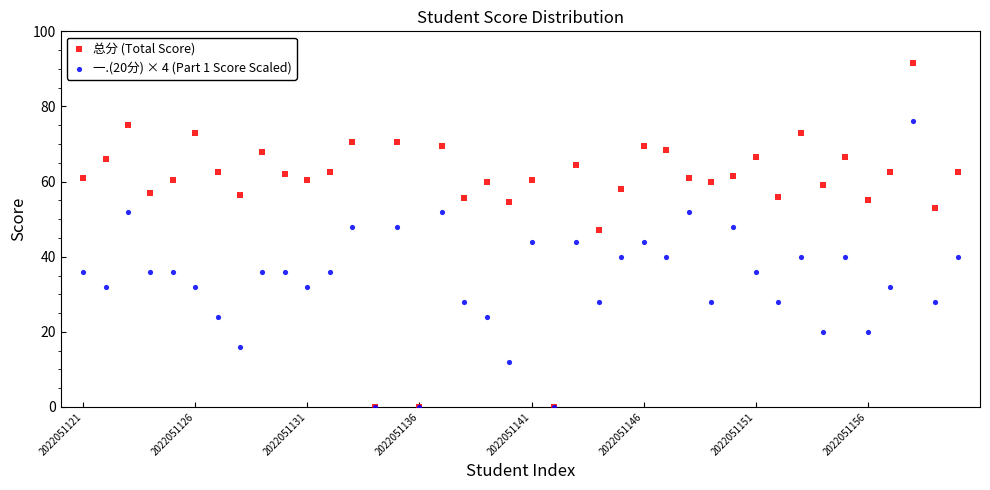

What are all the series names shown in the legend?

总分 (Total Score), 一.(20分) × 4 (Part 1 Score Scaled)